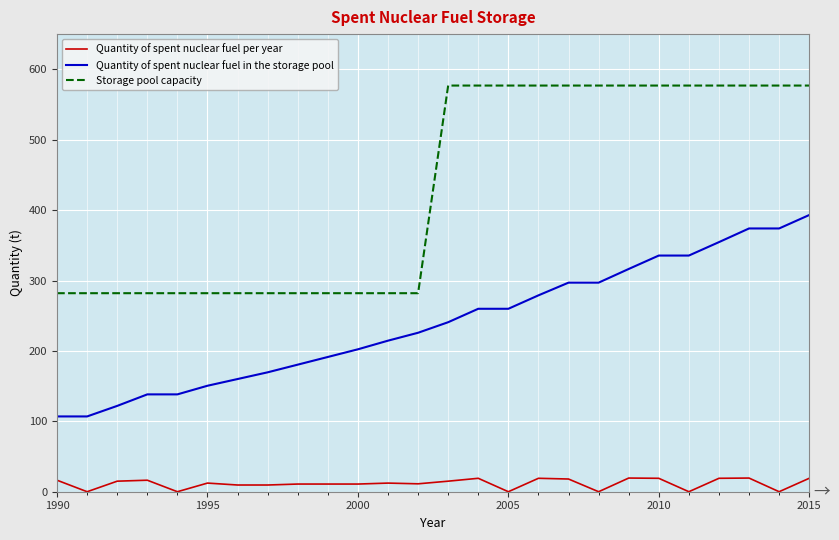

What is the maximum value shown in the chart?

576.9